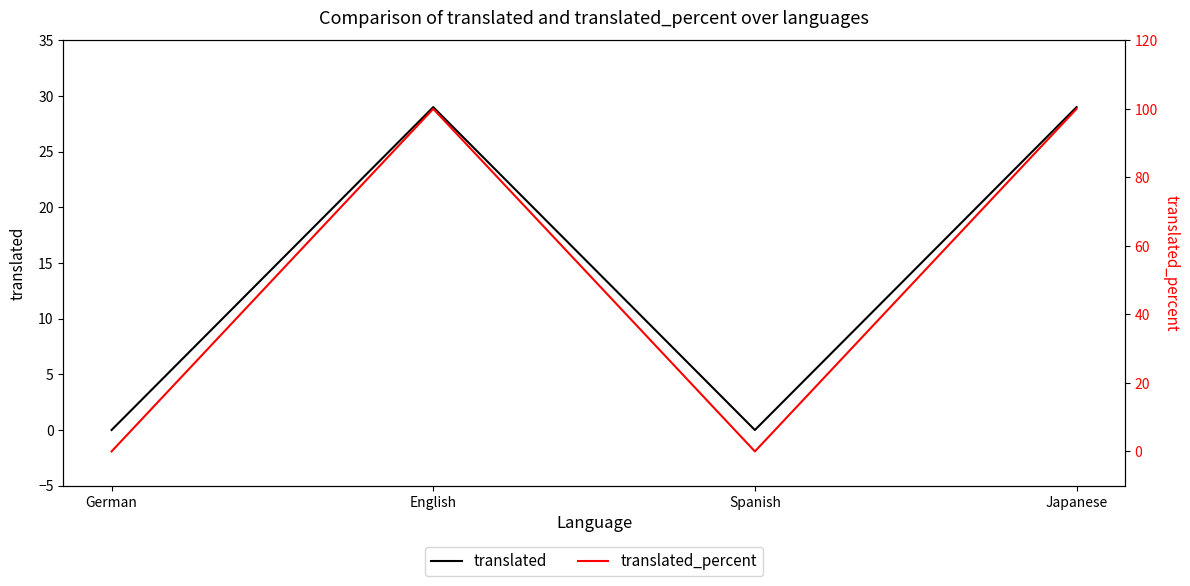

What is the label of the 4th point from the right?

German